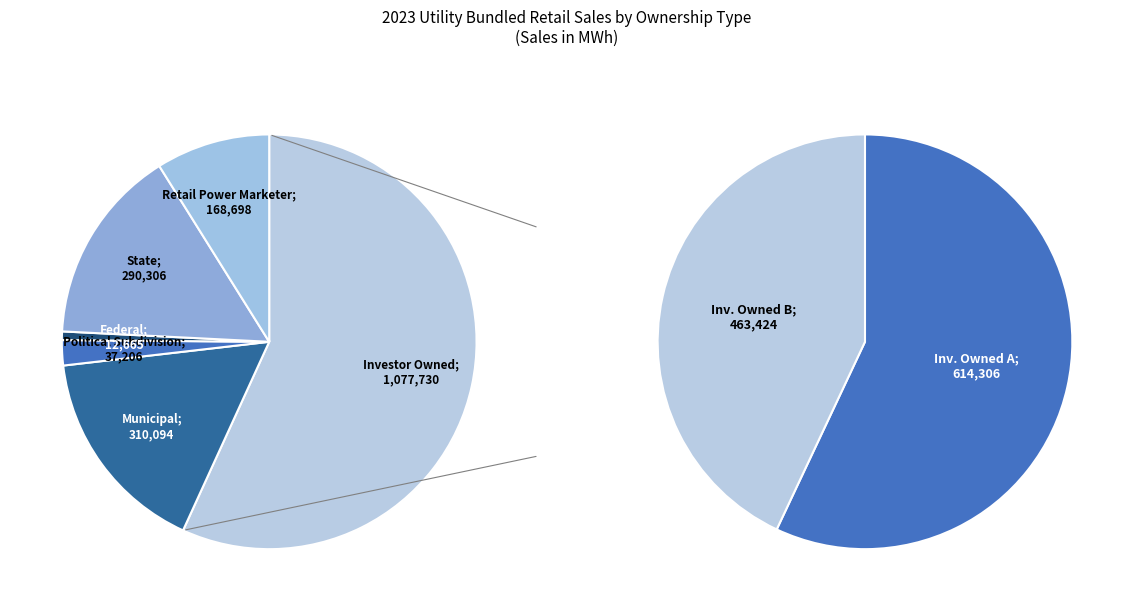

The NY slice represents 7% of the pie. True or false?

False